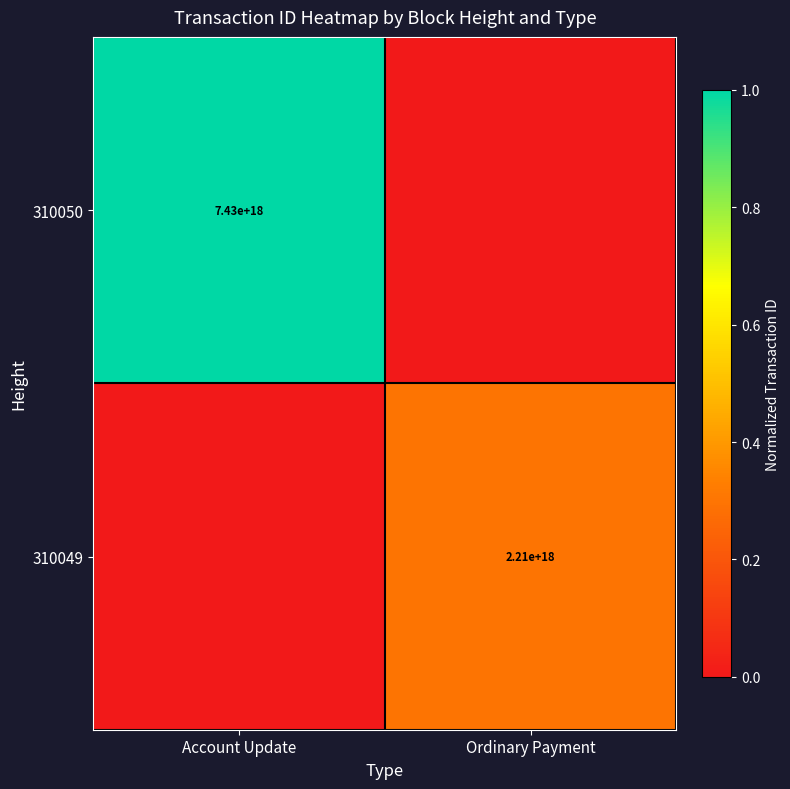

True or false: 310050 has a value of 7430000000000000000 at Account Update.

True